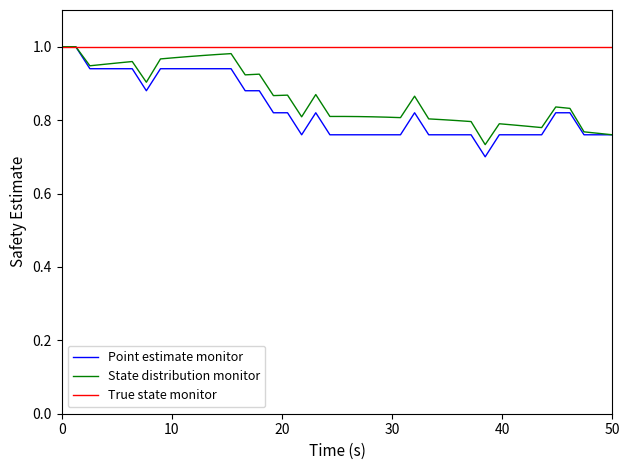

Which series has the widest spread of values?

Point estimate monitor